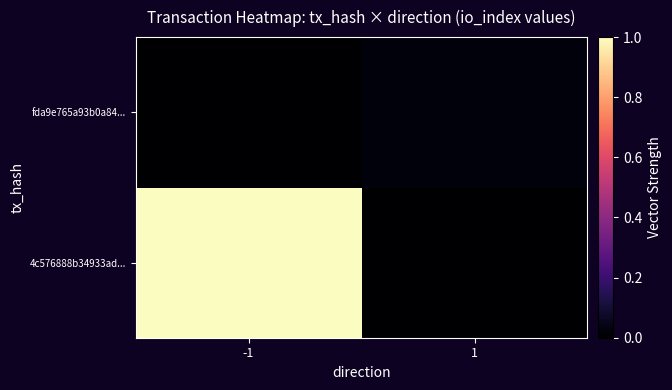

True or false: 4c576888b34933ad... has a value of 1.3 at -1.

False